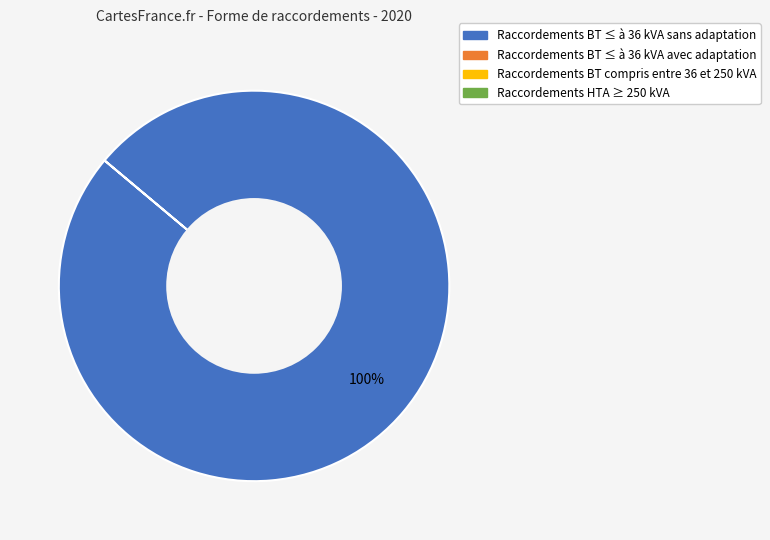

Does any single category account for the majority?

Yes